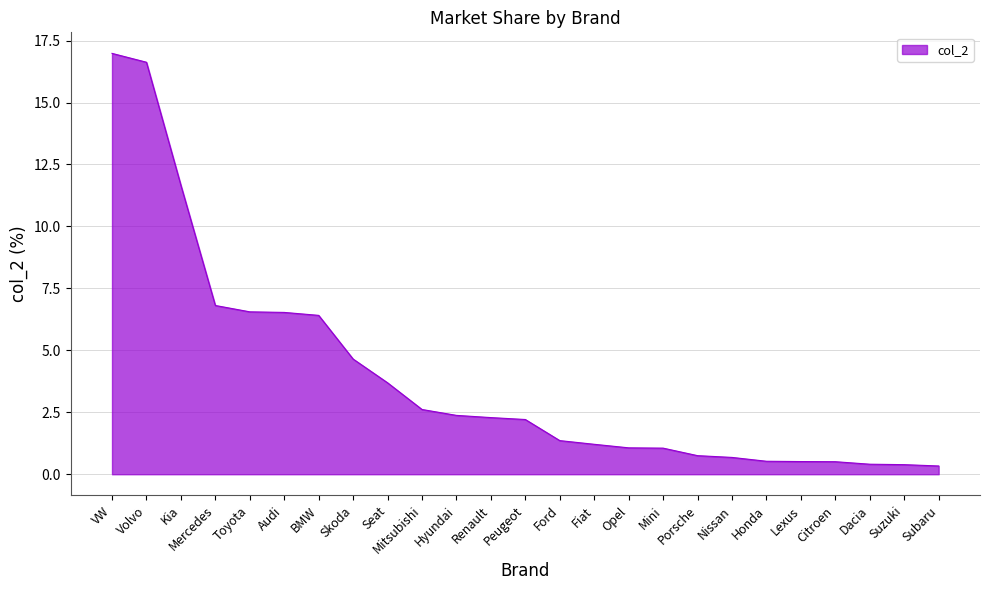

The value at Dacia is 0.4. True or false?

True